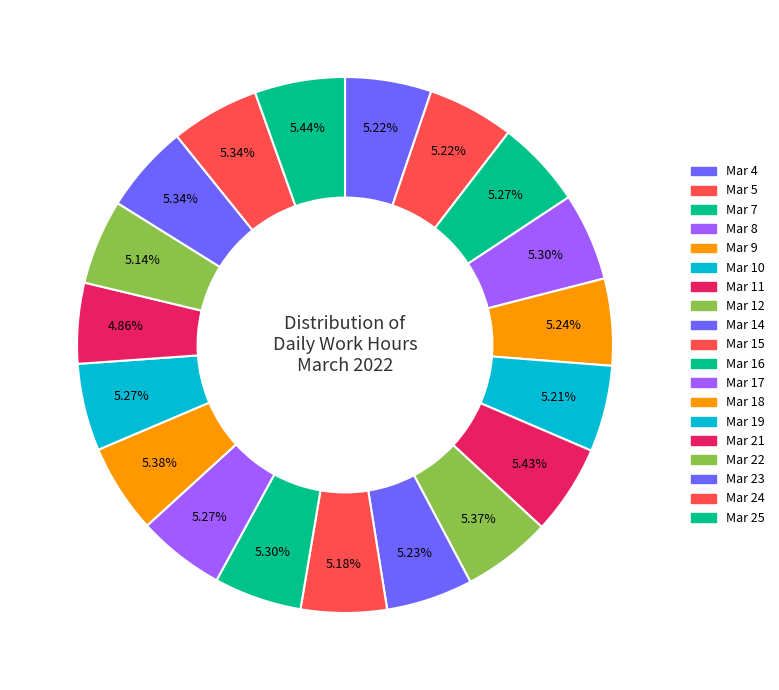

To the nearest percent, what percentage of the pie is Mar 21?

5%